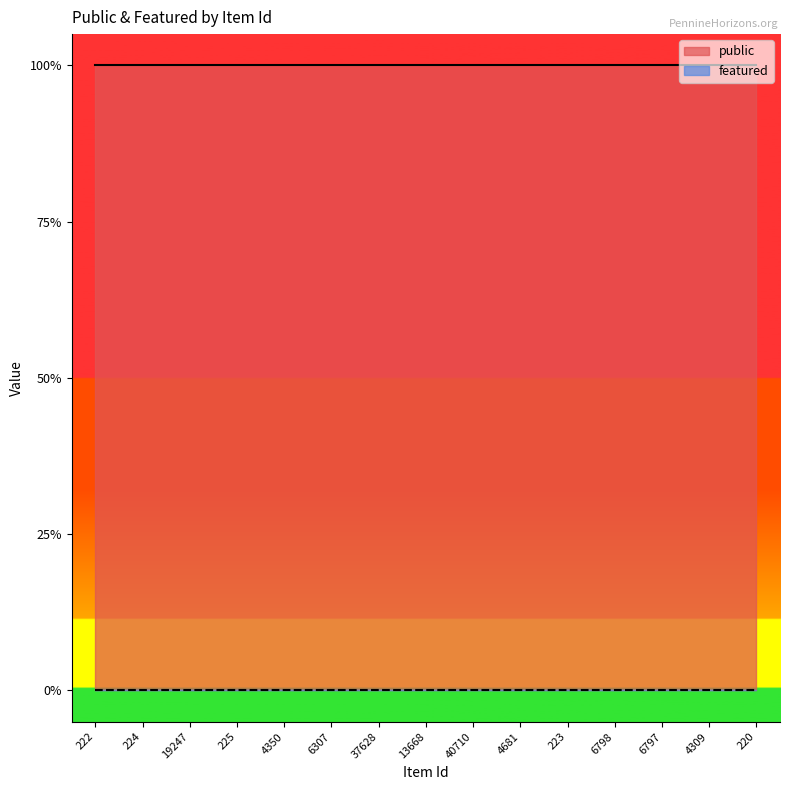

Between 37628 and 223, which series saw the biggest shift?

public